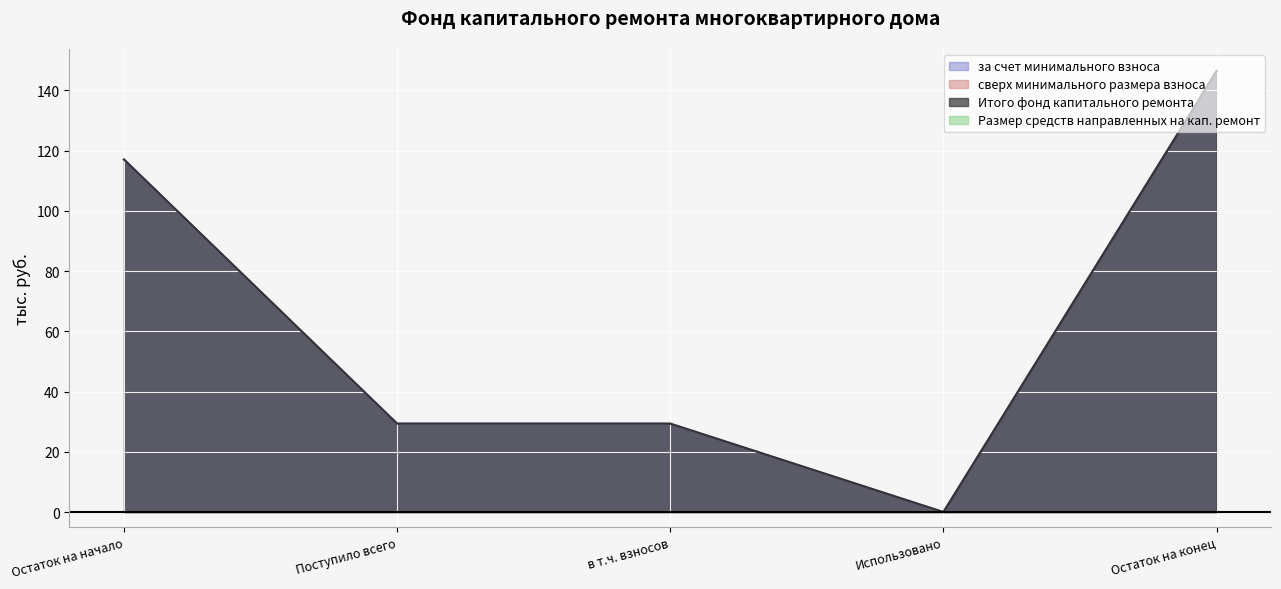

What is the average value of the Итого фонд капитального ремонта series?

64.5